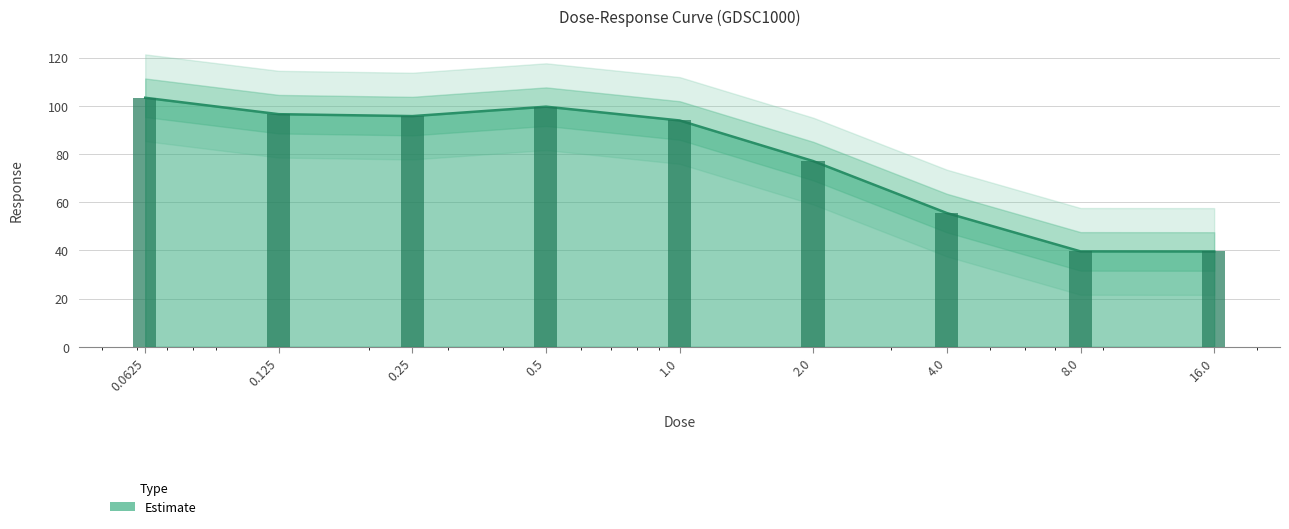

What is the sum of the values at 4.0 and 0.125?

152.0